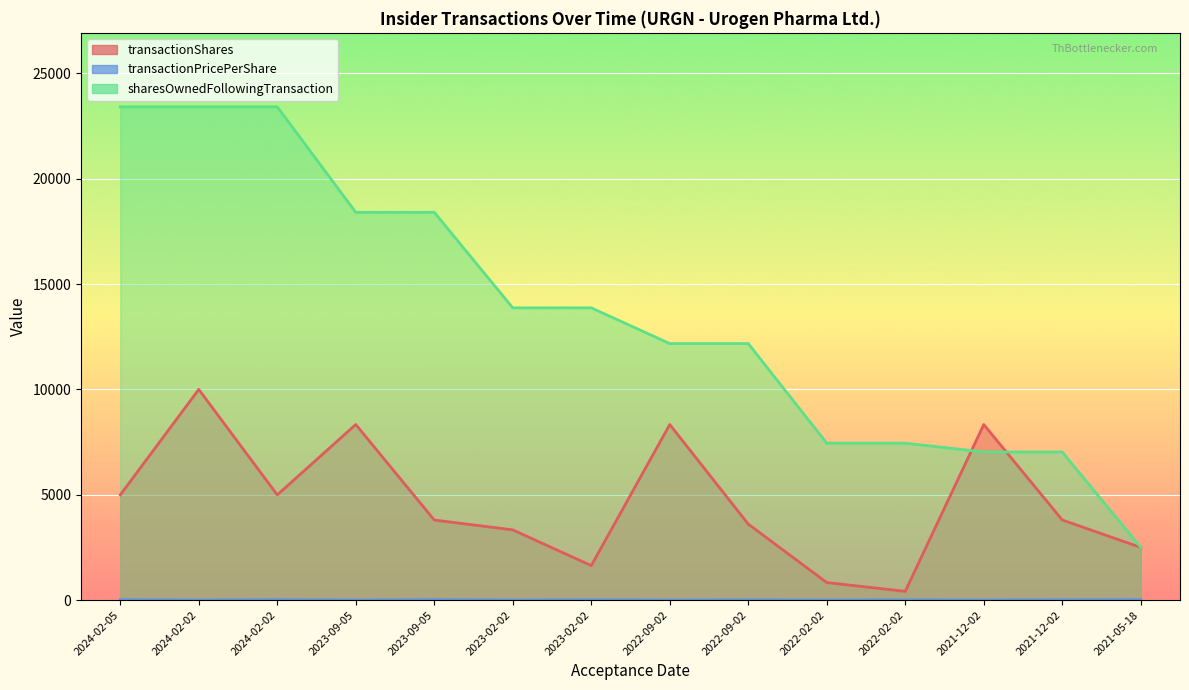

True or false: sharesOwnedFollowingTransaction and transactionShares intersect in this chart.

True